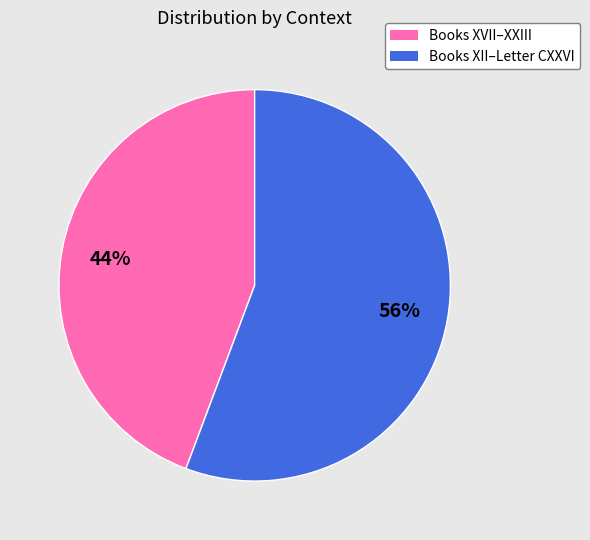

Is there a majority slice in this chart?

Yes